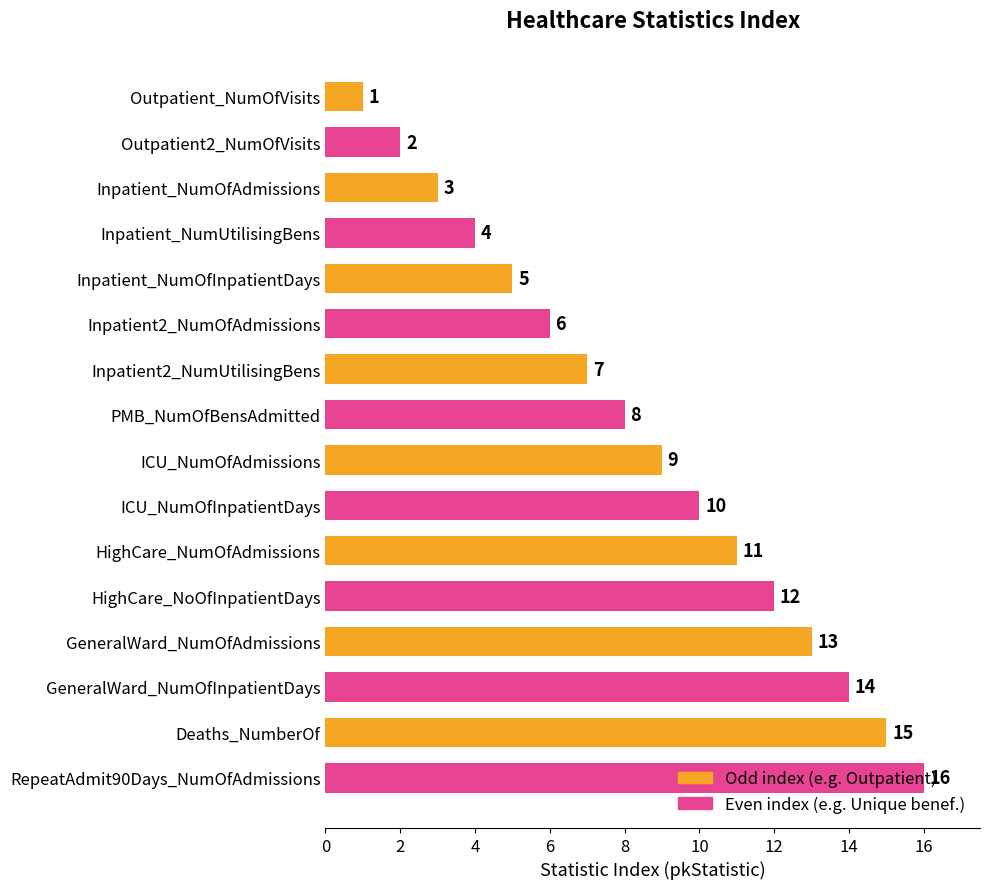

What is the difference between the values at Outpatient2_NumOfVisits and GeneralWard_NumOfInpatientDays?

12